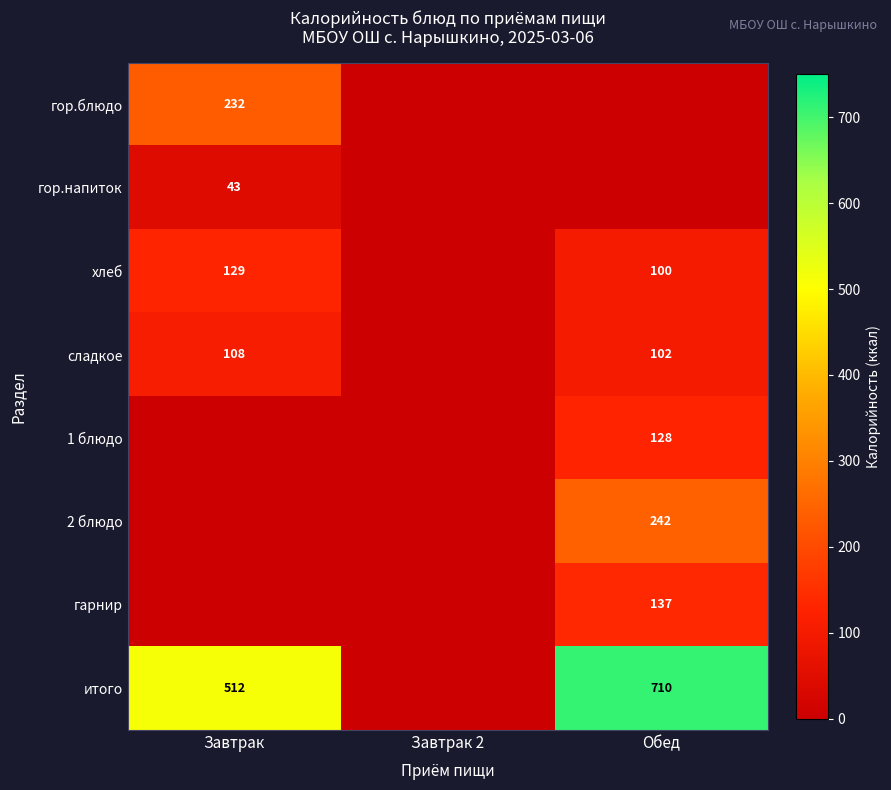

The гор.напиток series shows 43 at Завтрак. True or false?

True